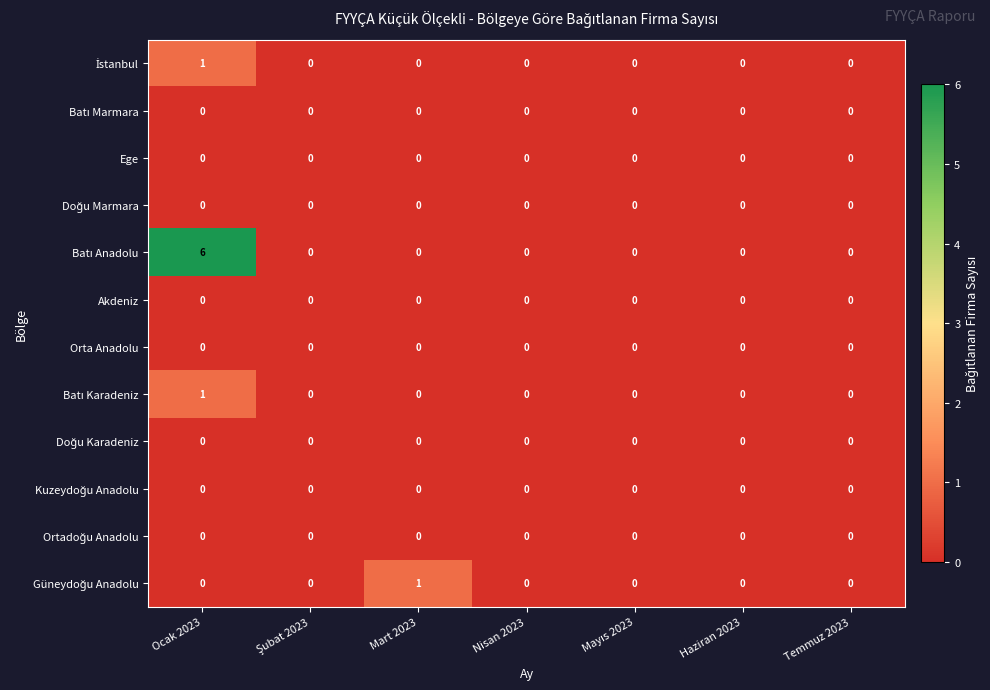

At which category does the chart reach its peak across all series?

Ocak 2023